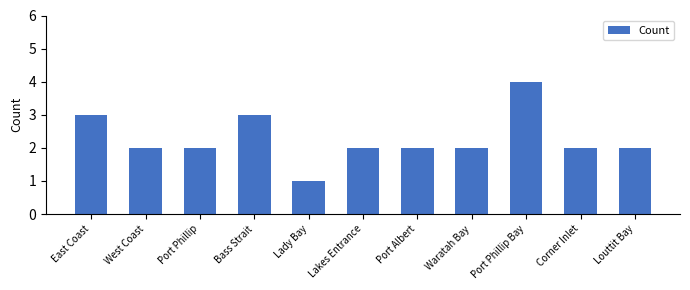

What is the ratio of the value at East Coast to the value at Port Phillip?

1.5